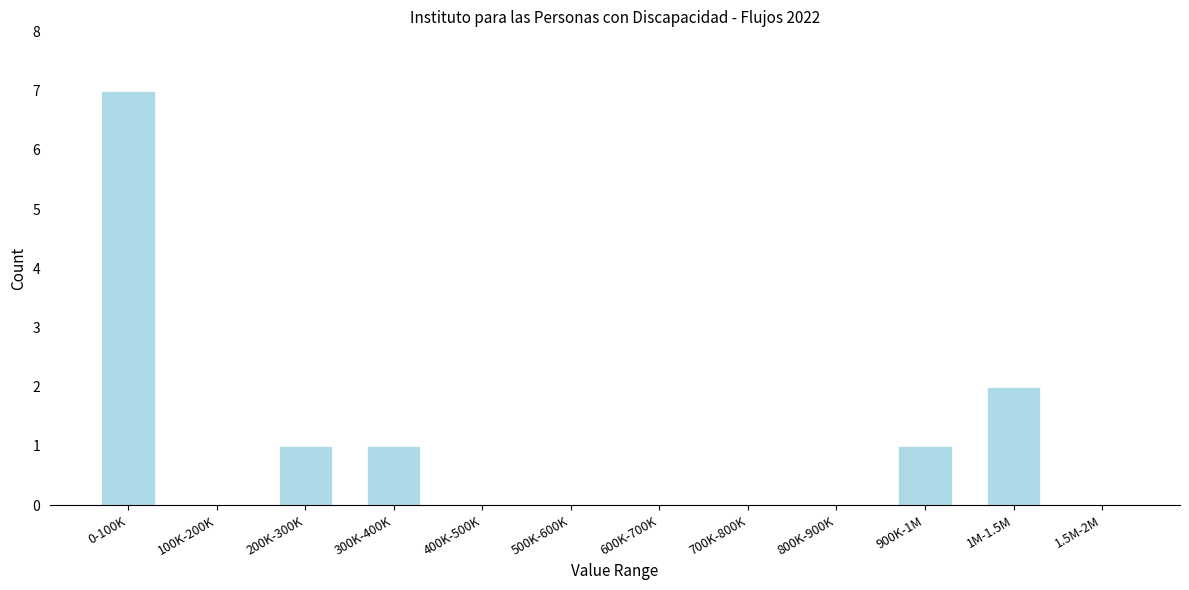

Reading left to right, what are all the values shown in this chart?

0-100K=7	100K-200K=0	200K-300K=1	300K-400K=1	400K-500K=0	500K-600K=0	600K-700K=0	700K-800K=0	800K-900K=0	900K-1M=1	1M-1.5M=2	1.5M-2M=0